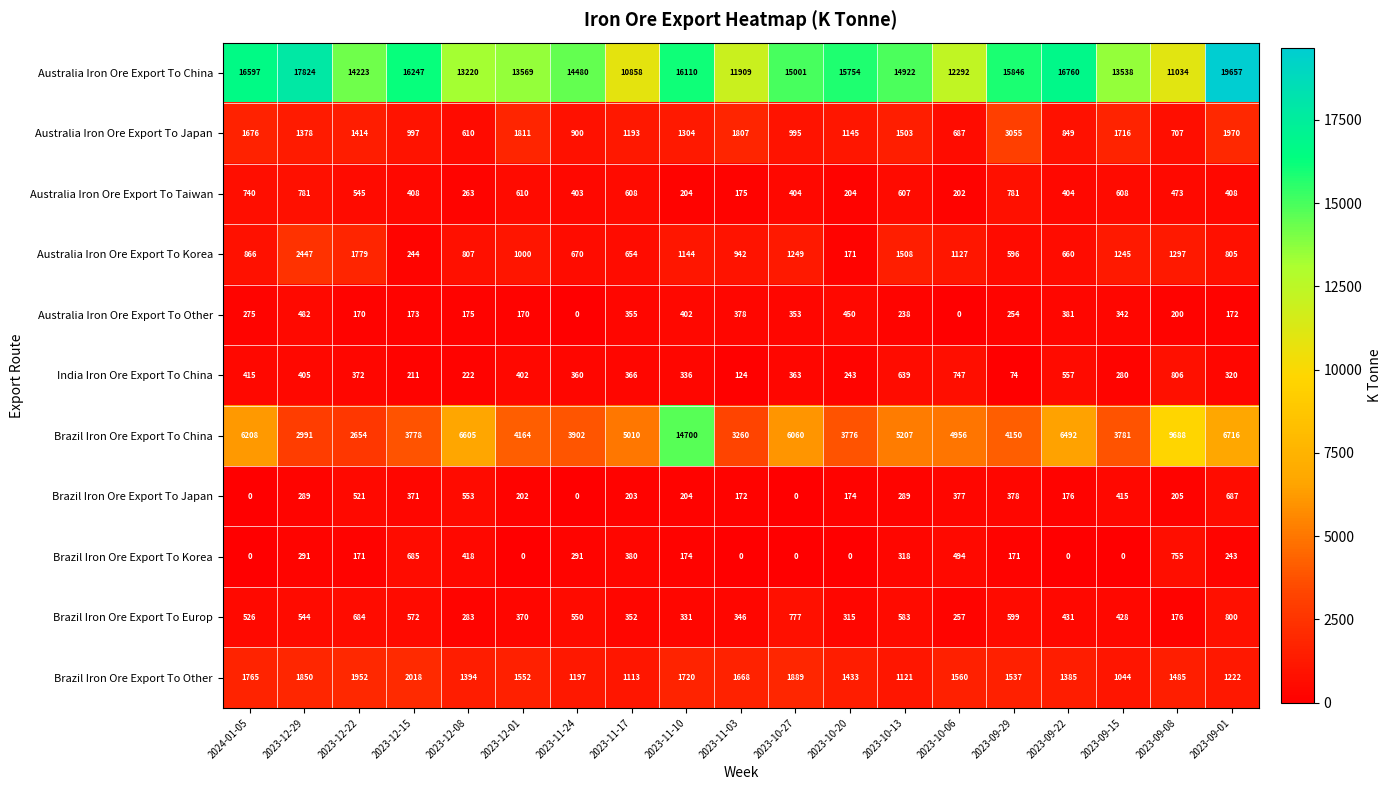

What is the spread (max minus min) of values at 2023-10-06?

12292